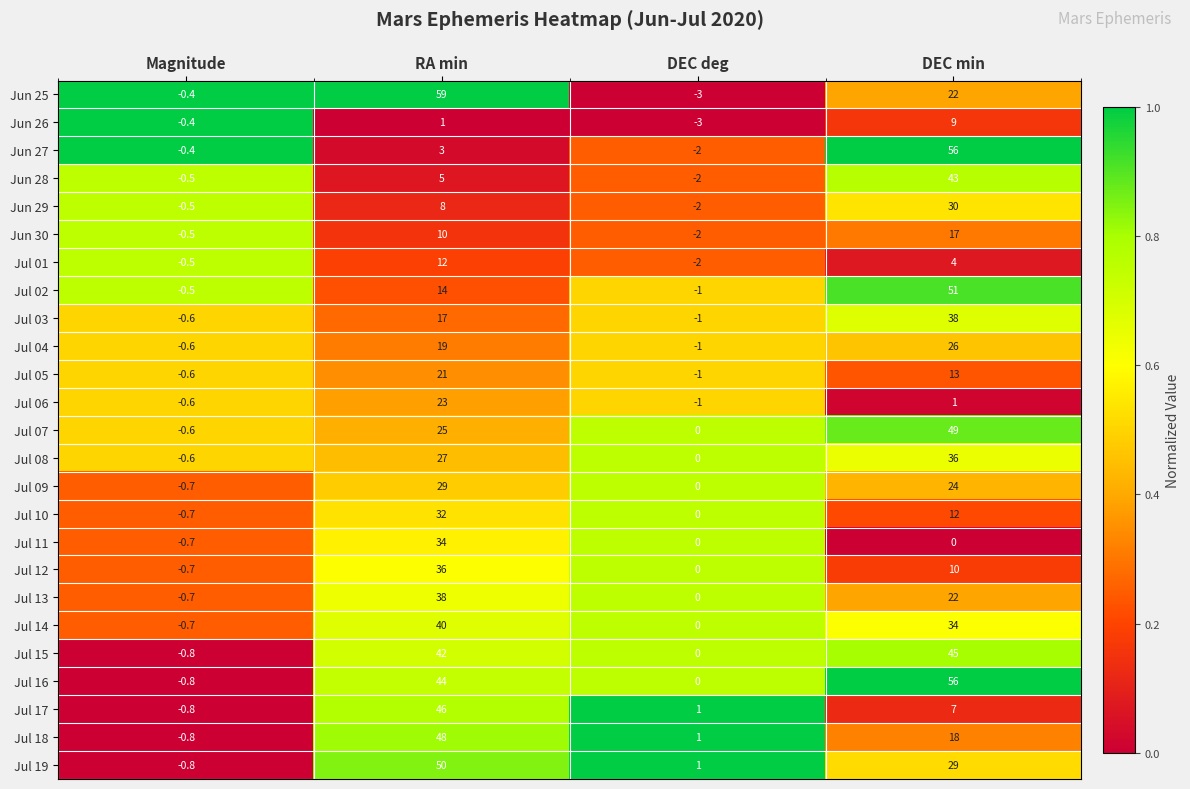

Rank the categories by Jun 28 value from highest to lowest.

DEC min, RA min, Magnitude, DEC deg